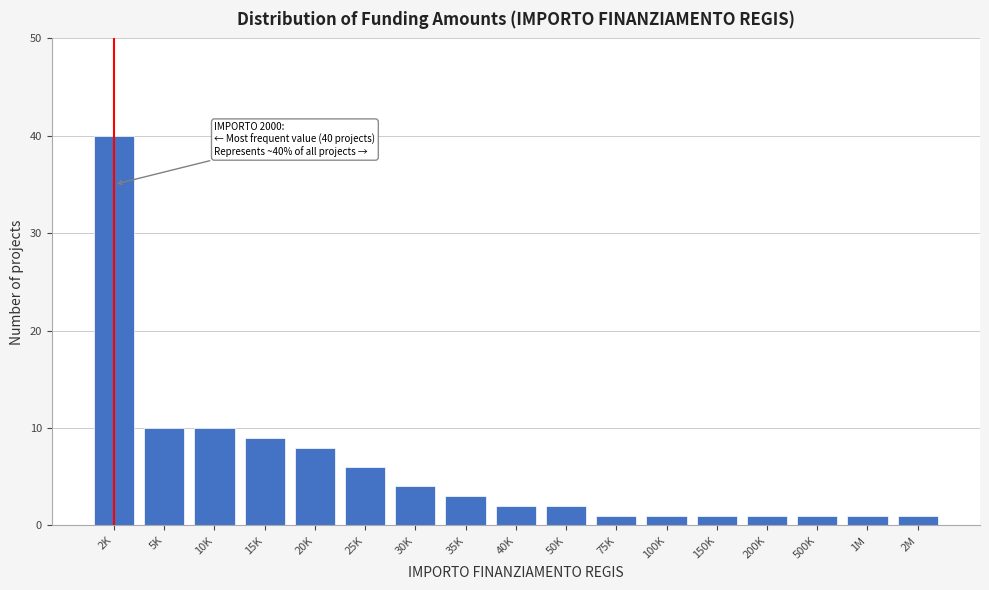

Reading left to right, what are all the values shown in this chart?

40	10	10	9	8	6	4	3	2	2	1	1	1	1	1	1	1